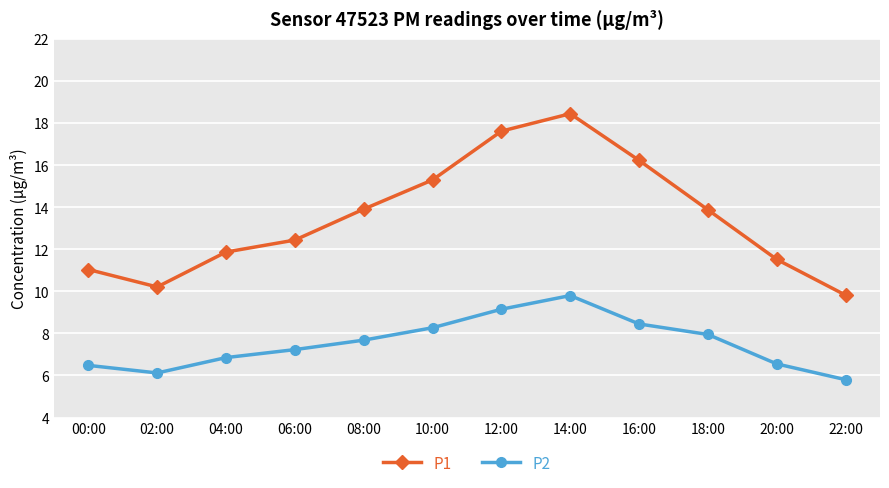

True or false: P1 has a value of 9.8 at 22:00.

True